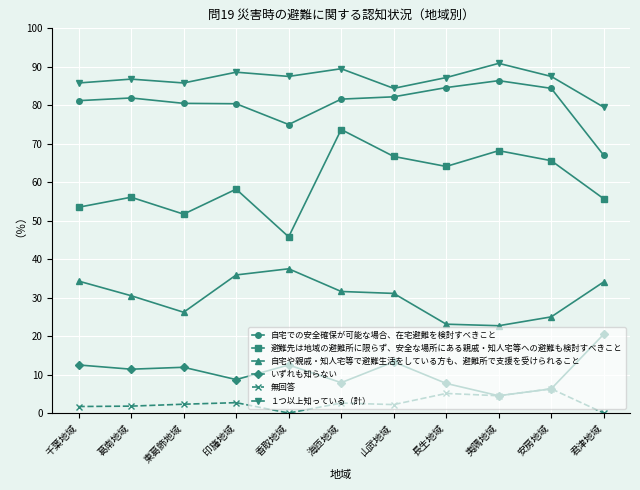

True or false: 自宅や親戚・知人宅等で避難生活をしている方も、避難所で支援を受けられること and １つ以上知っている（計） cross at least once.

False